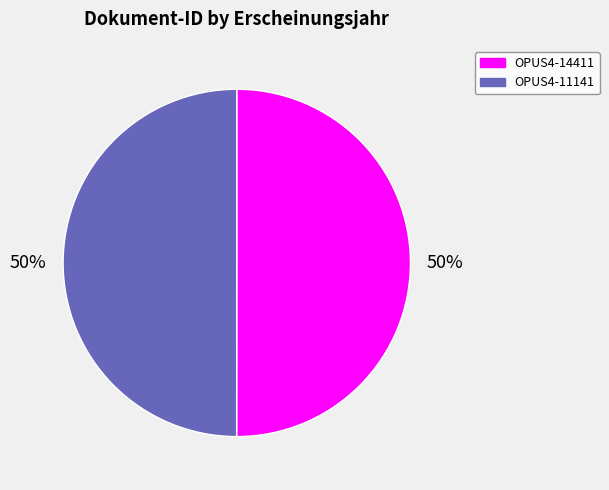

True or false: OPUS4-11141 accounts for 44% of the total.

False